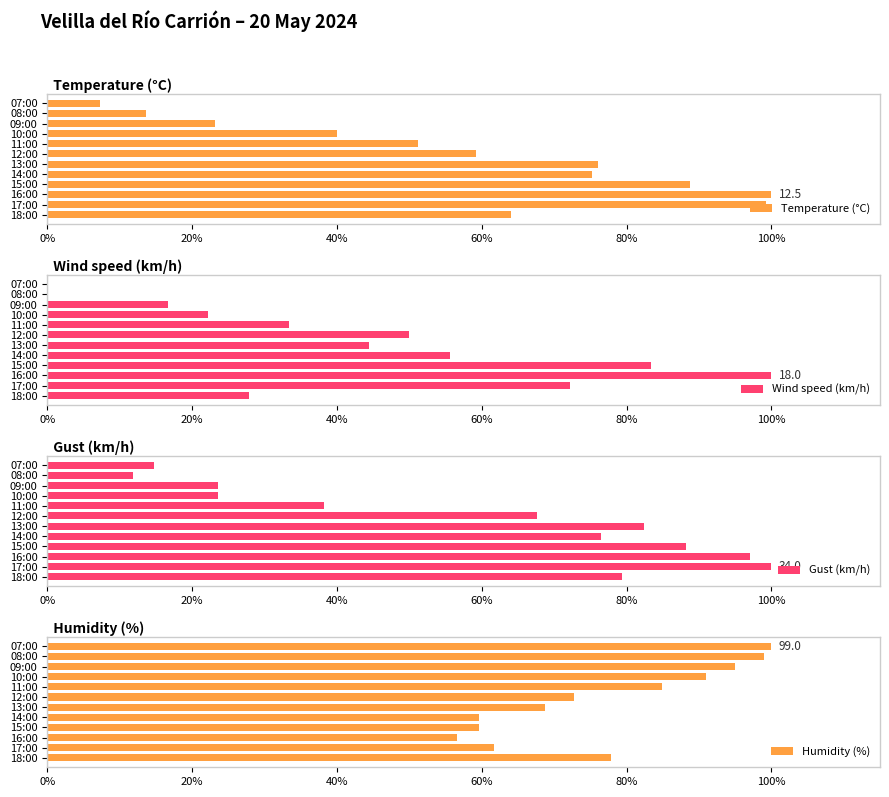

True or false: Temperature (°C) has a value of 13.9 at 10:00.

False